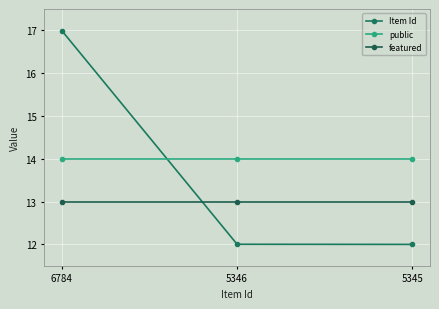

What is the total value across all series at 6784?

44.0